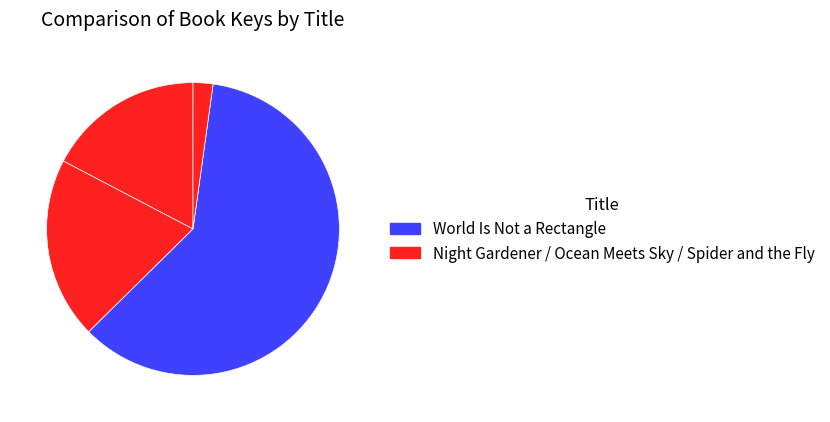

Rank the categories by value from lowest to highest.

Spider and the Fly, Night Gardener, Ocean Meets Sky, World Is Not a Rectangle